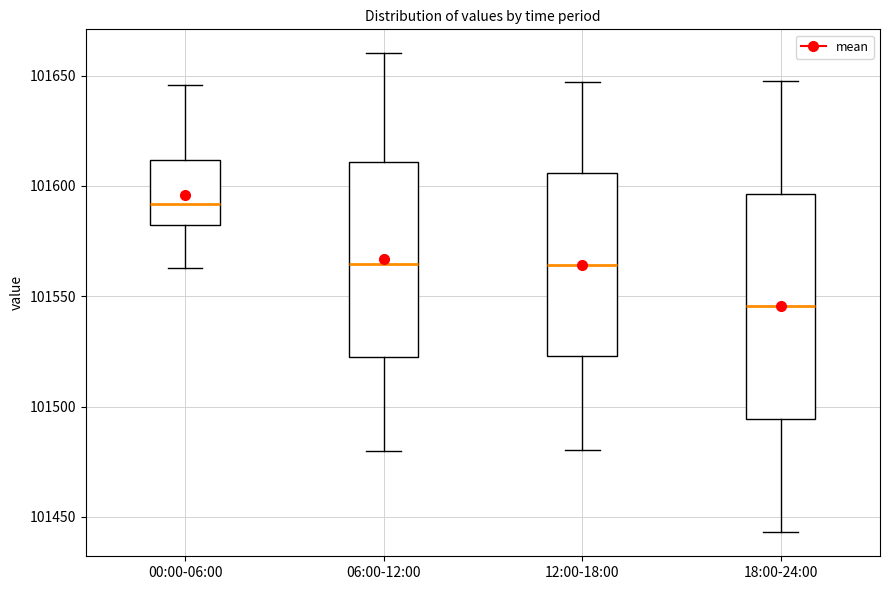

Comparing the boxes themselves (not the whiskers), which one is the tallest?

18:00-24:00